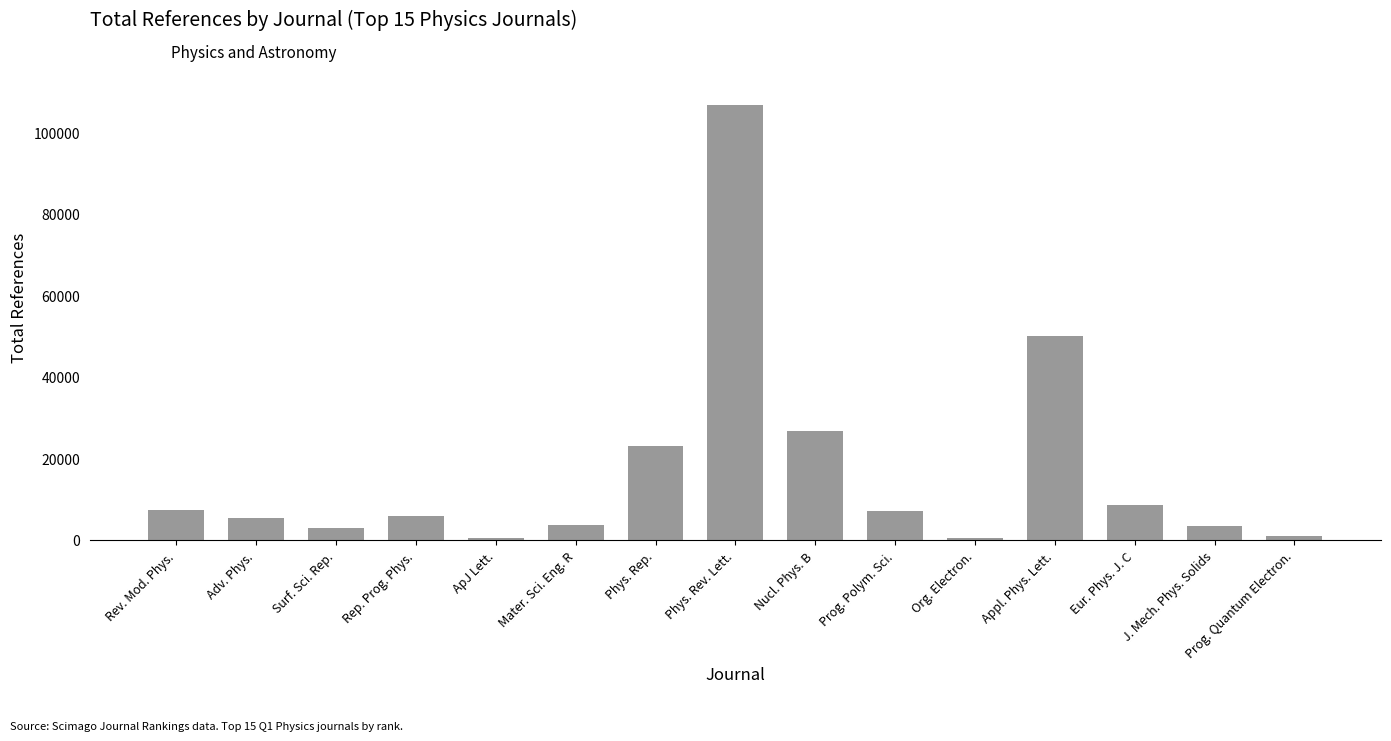

Read the value at Eur. Phys. J. C.

8701